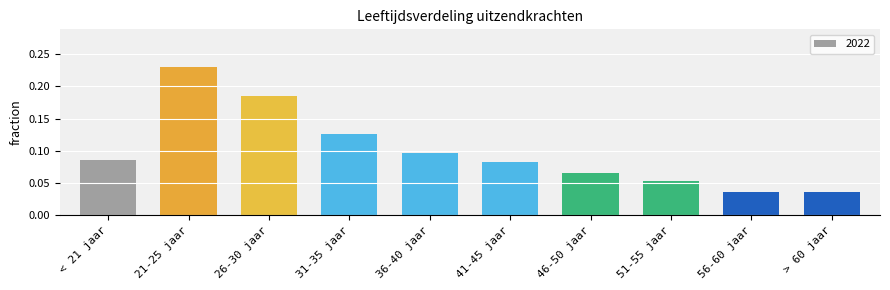

At which category does the chart reach its peak across all series?

21-25 jaar